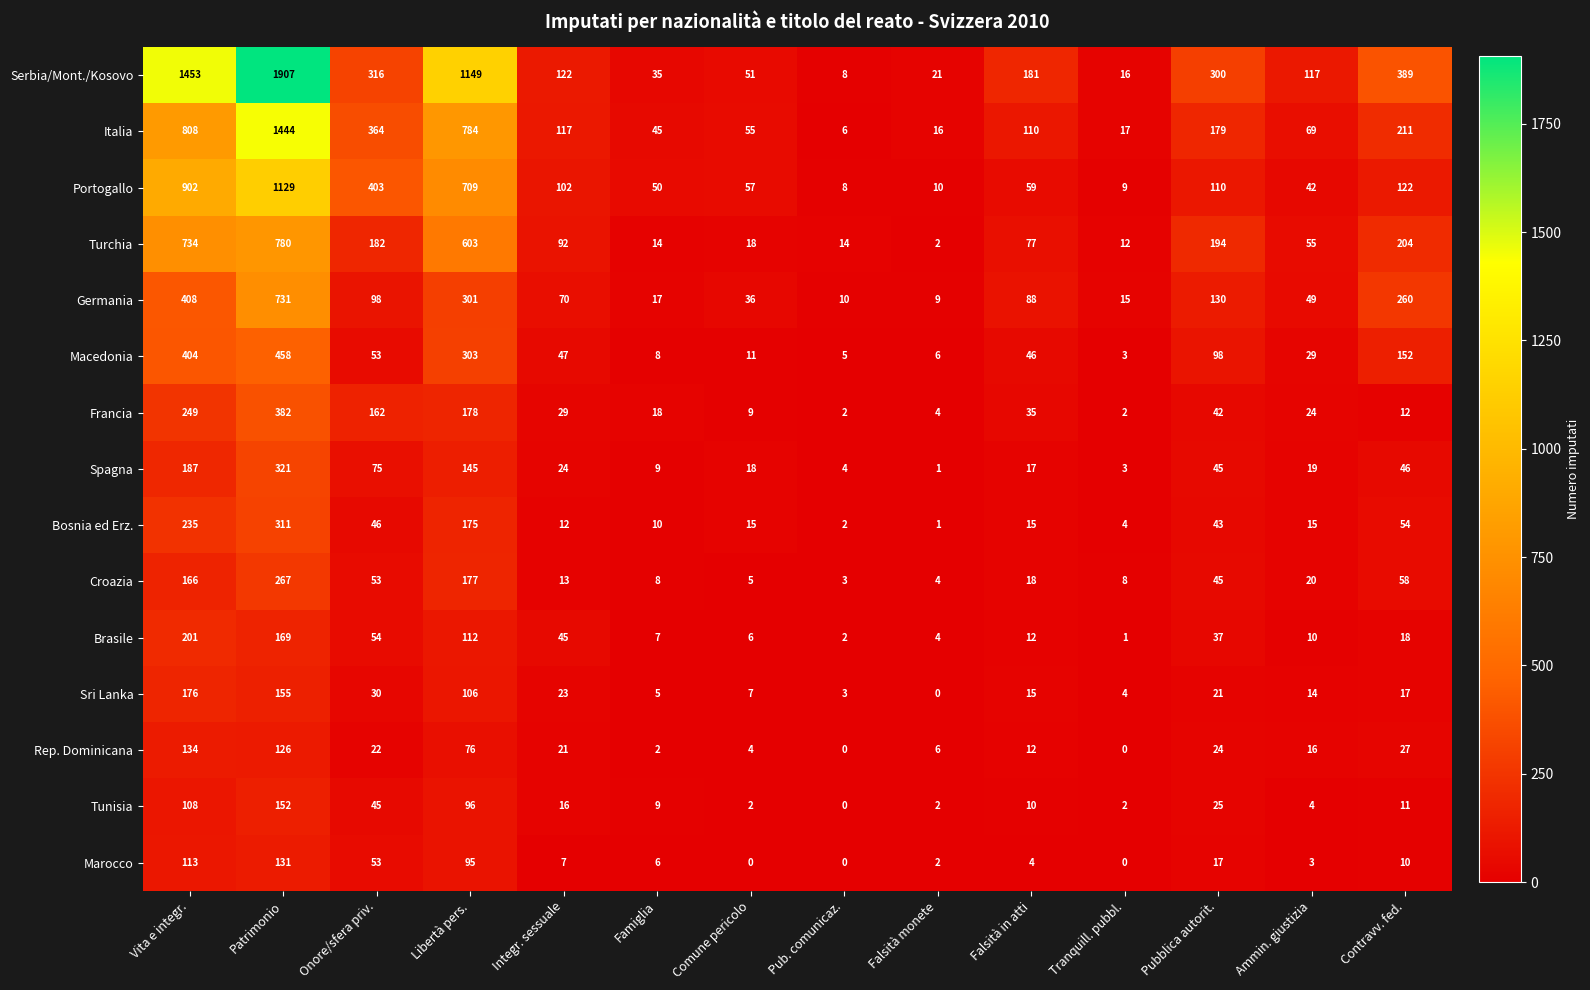

Rank the series by their maximum value, from highest to lowest.

Serbia/Mont./Kosovo, Italia, Portogallo, Turchia, Germania, Macedonia, Francia, Spagna, Bosnia ed Erz., Croazia, Brasile, Sri Lanka, Tunisia, Rep. Dominicana, Marocco